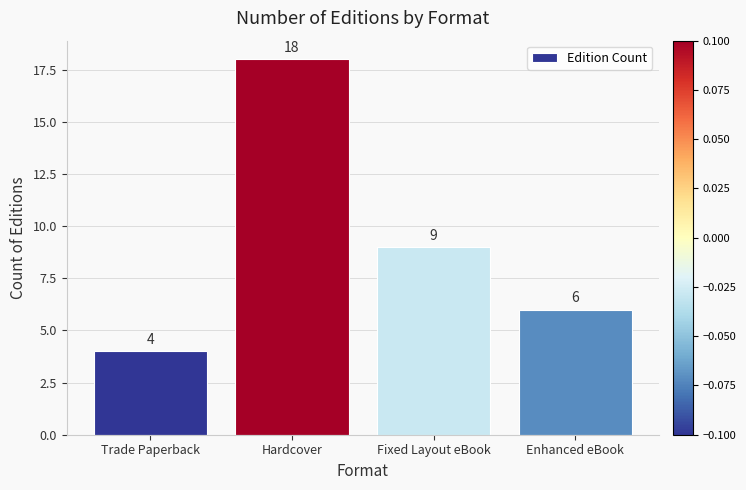

Reading left to right, extract all data points from this chart.

4	18	9	6